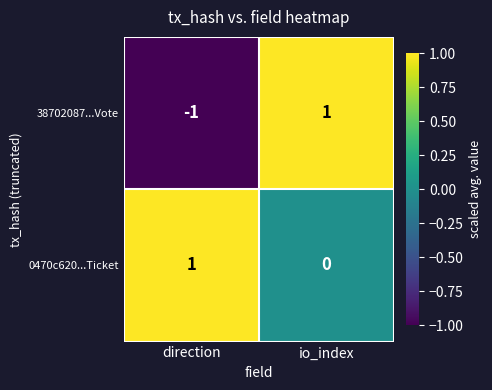

Is it true that 0470c620...Ticket equals 1 at io_index?

False